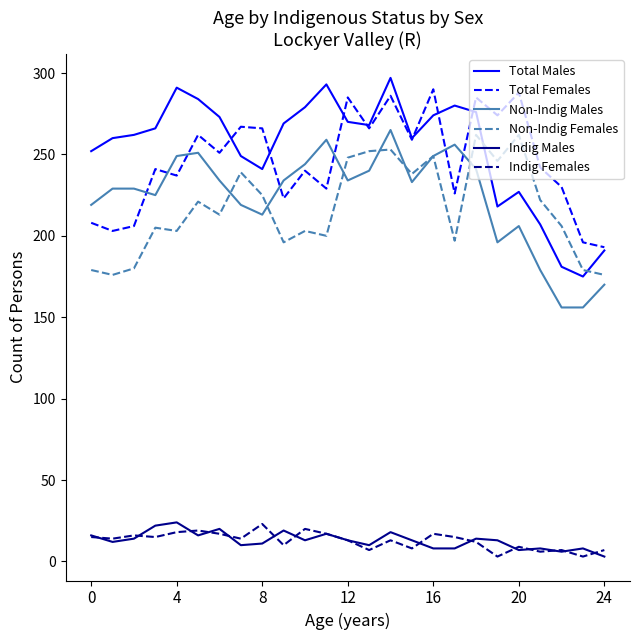

Which series has the largest range (max minus min)?

Total Males